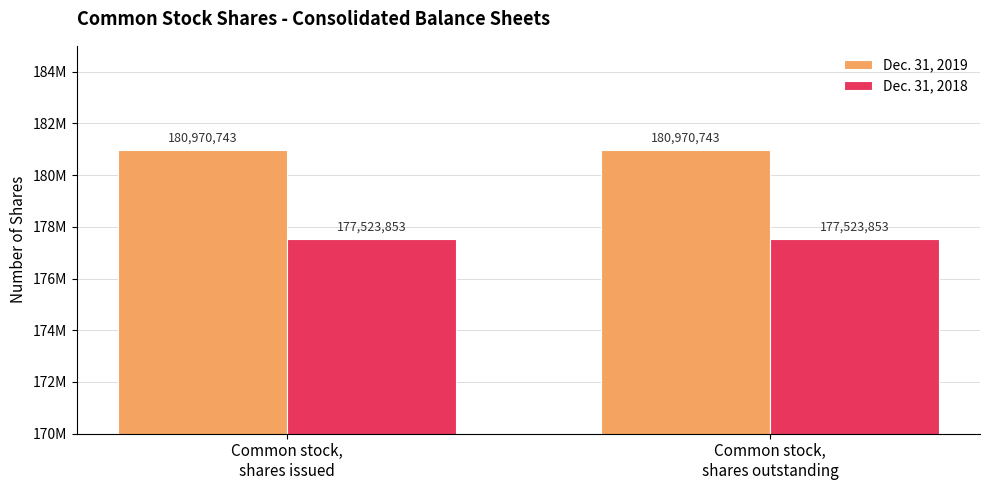

Does the chart contain stacked bars?

No